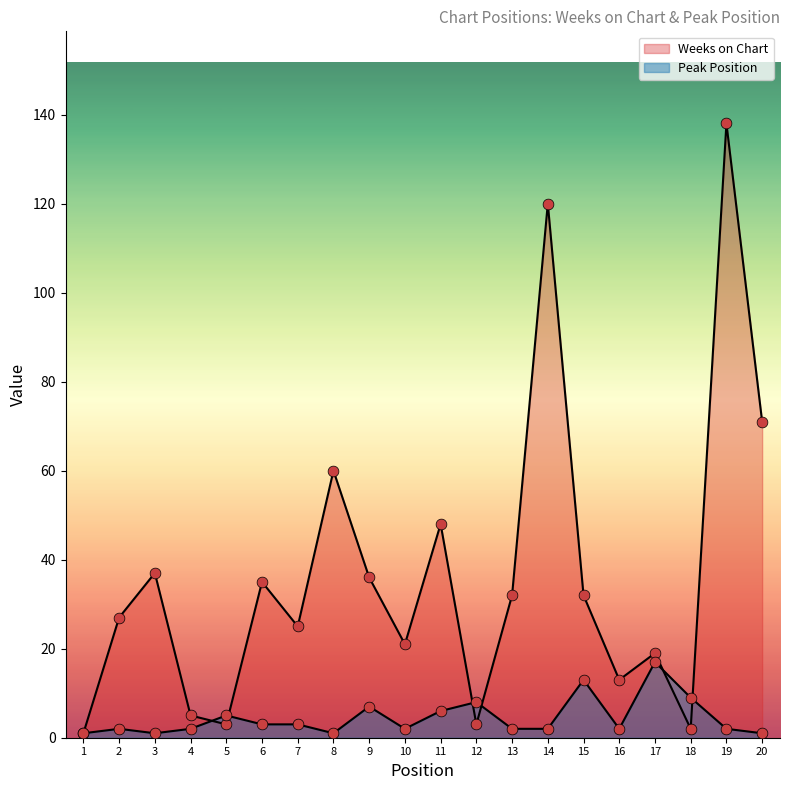

Which series reaches the minimum Y coordinate?

Weeks on Chart